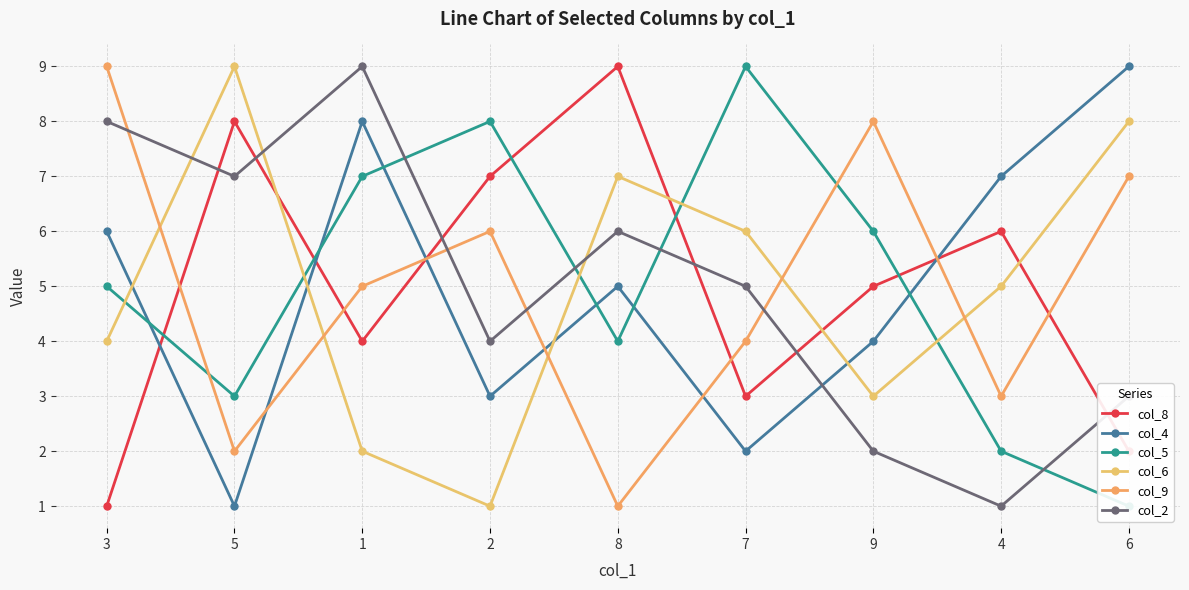

How many interior local valleys does the col_6 series have?

2